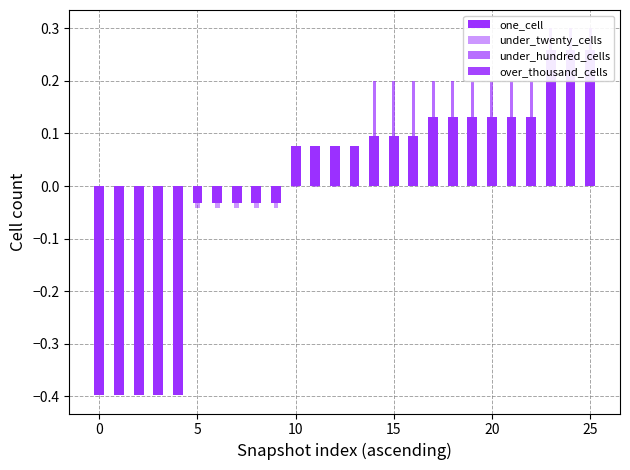

Which series has the widest spread of values?

one_cell